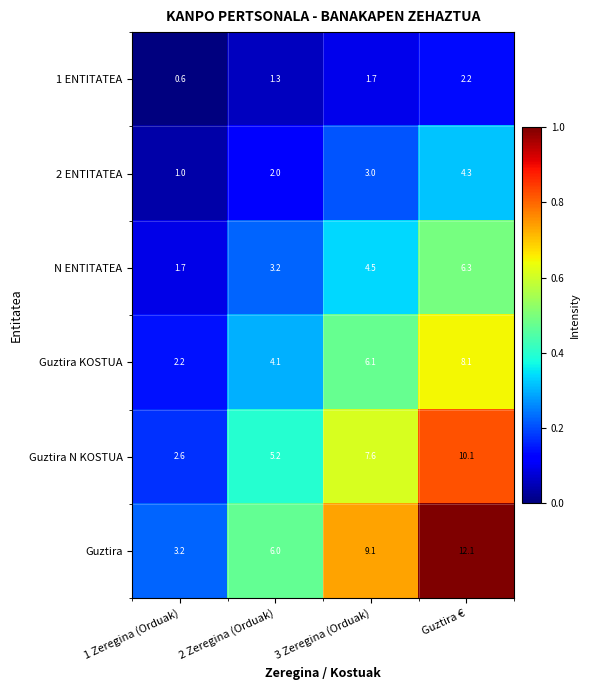

At which category is the sum across all series the highest?

Guztira €